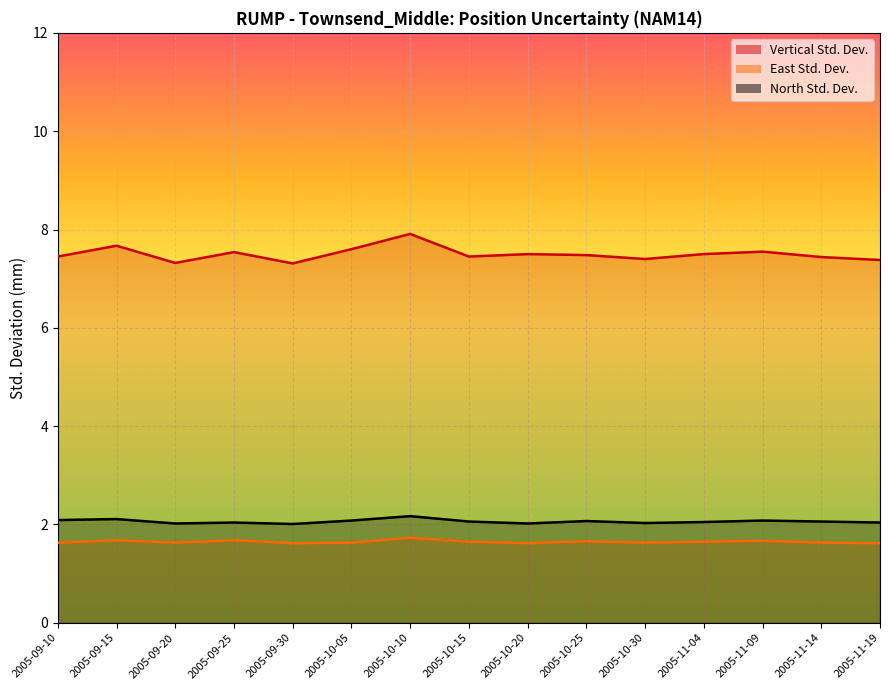

How many interior local valleys does the Vertical Std. Dev. series have?

4